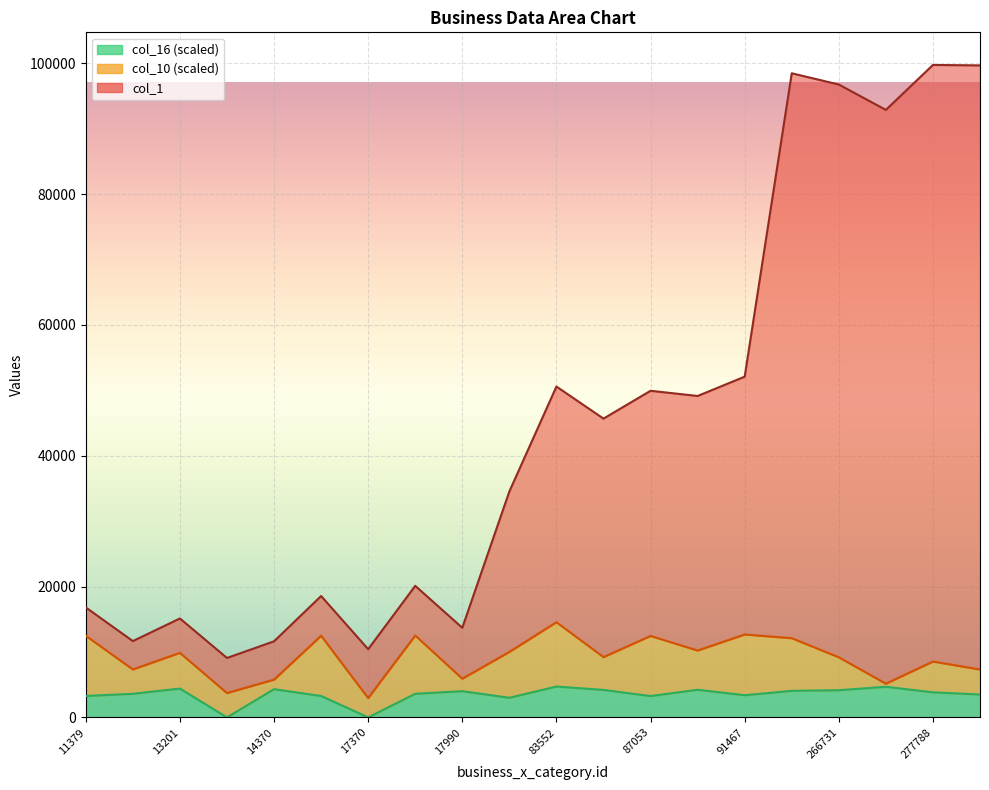

How many data points in col_16 are less than 3832?

10